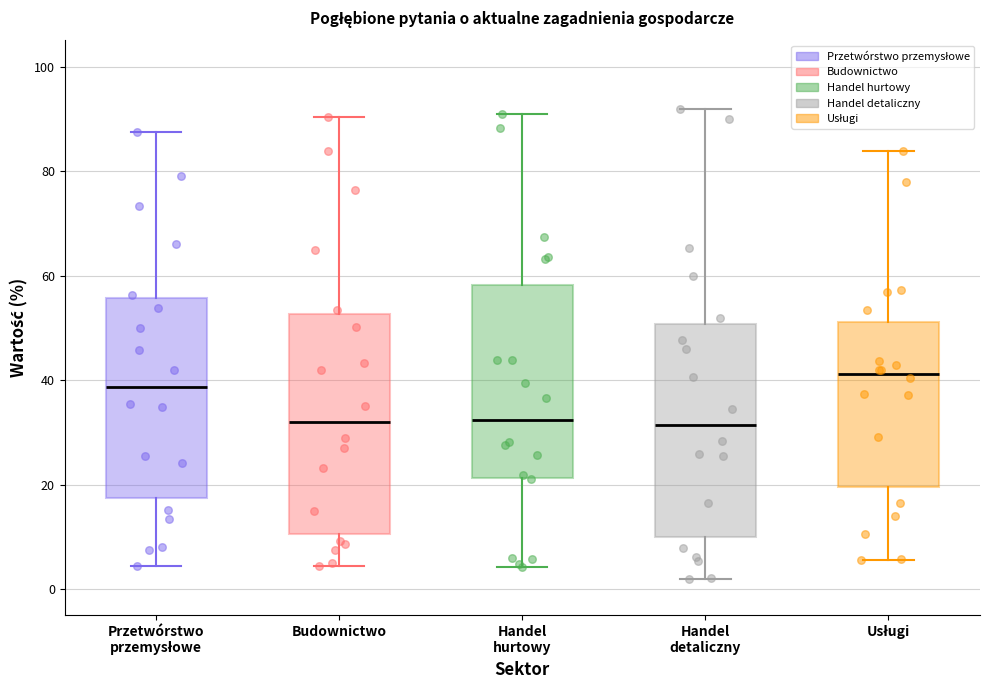

Reading left to right, transcribe this box plot: for each box, give where its median line is, the range the box spans, and where its two whiskers end, as read against the y-axis. The values are not printed on the chart, so give them approximately, as read against the axis.

Przetwórstwo przemysłowe: median 38, box 18 to 56, whiskers 4 to 88
Budownictwo: median 32, box 10 to 52, whiskers 4 to 90
Handel hurtowy: median 32, box 22 to 58, whiskers 4 to 90
Handel detaliczny: median 32, box 10 to 50, whiskers 2 to 92
Usługi: median 42, box 20 to 52, whiskers 6 to 84